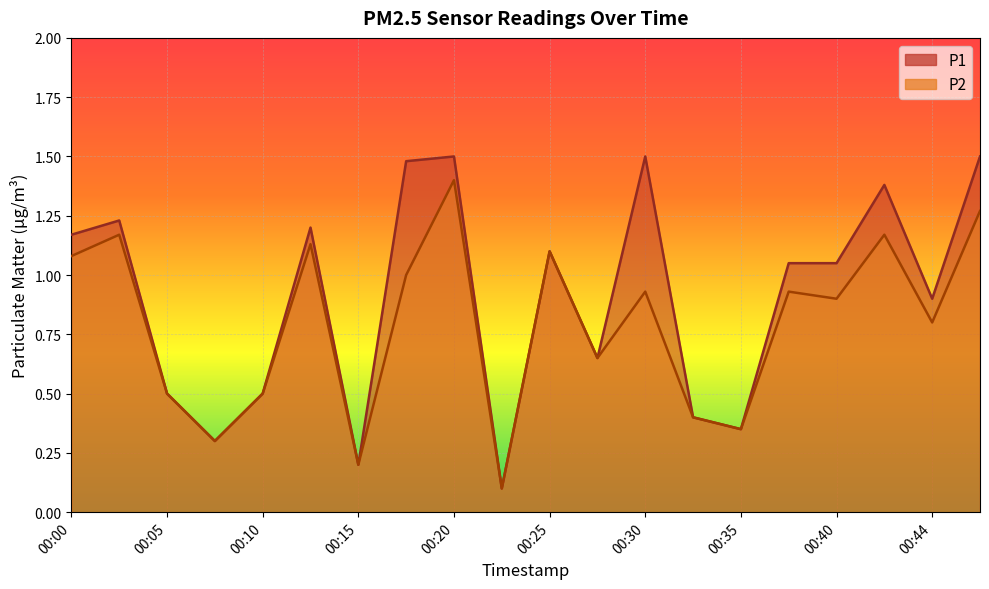

Read the P1 value at 00:47.

1.5